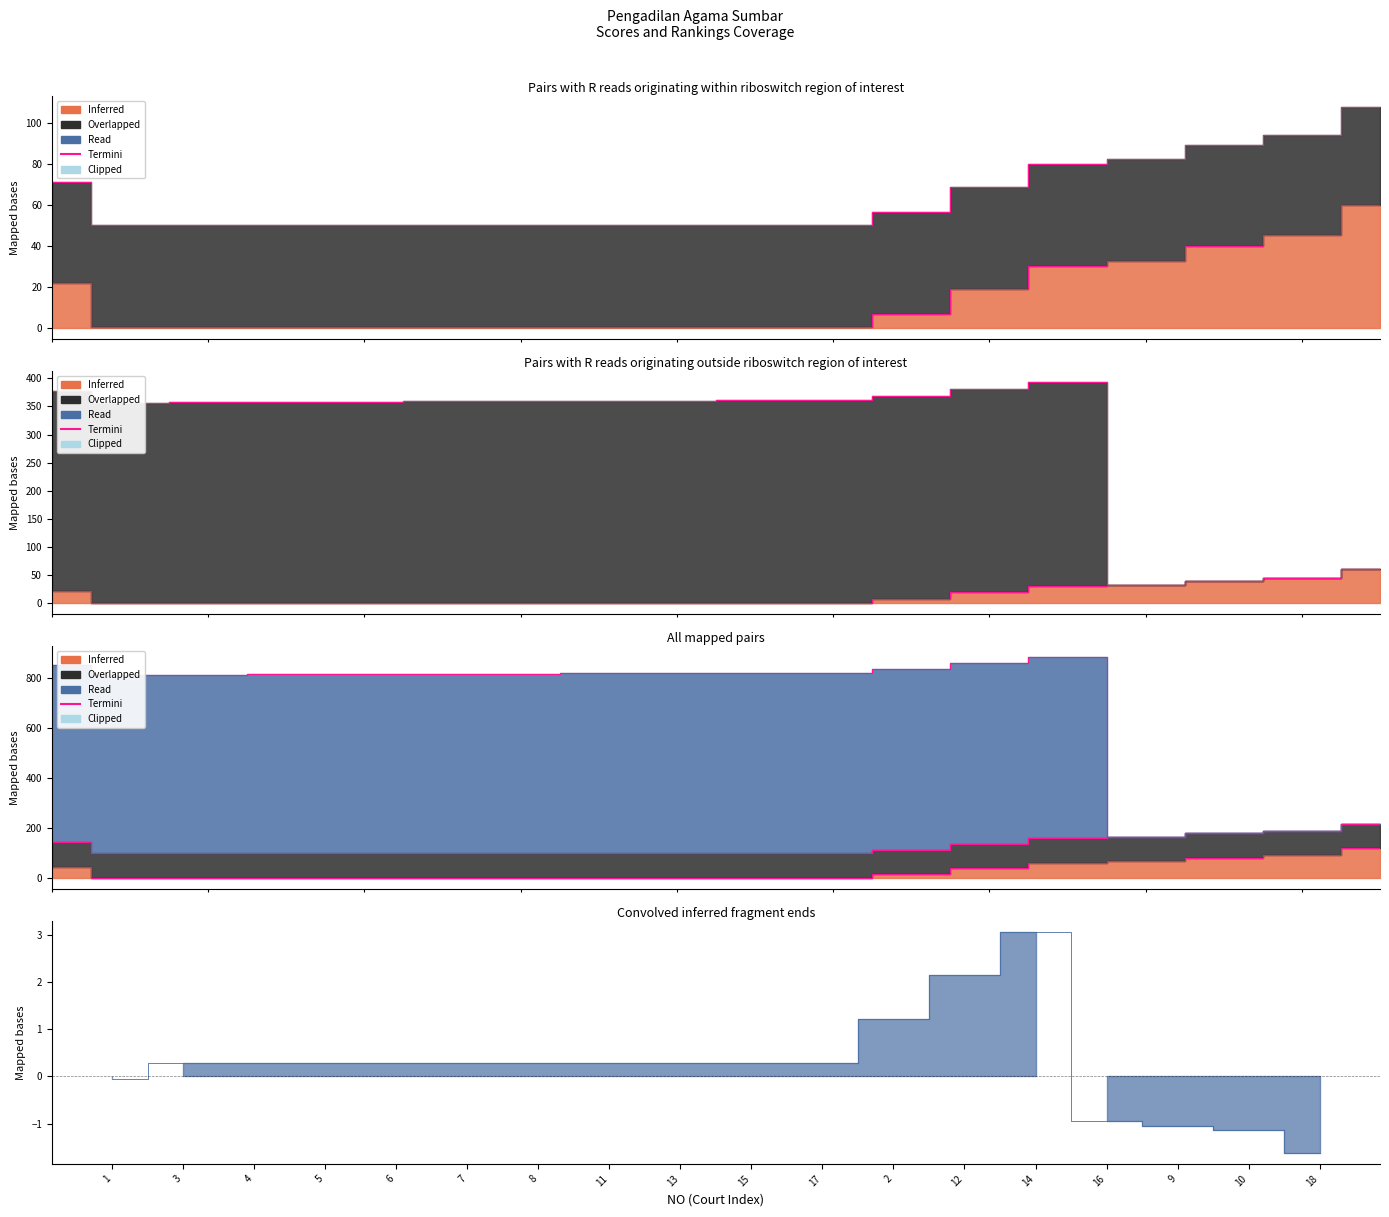

True or false: the data shows 821.0 at 13.

True